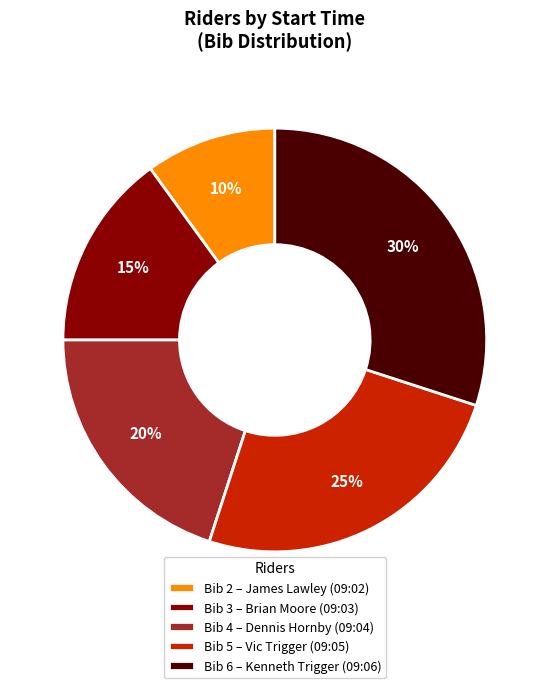

Is there any slice that represents more than half of the pie?

No